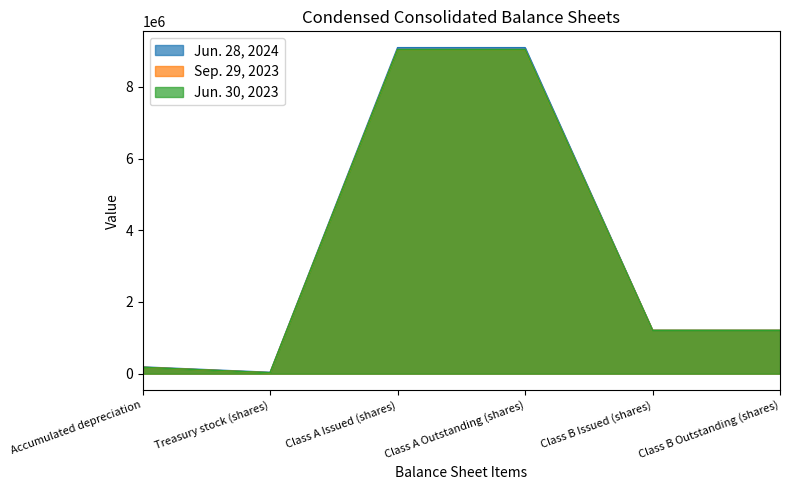

How many values in the Jun. 30, 2023 series are below 1207798?

2